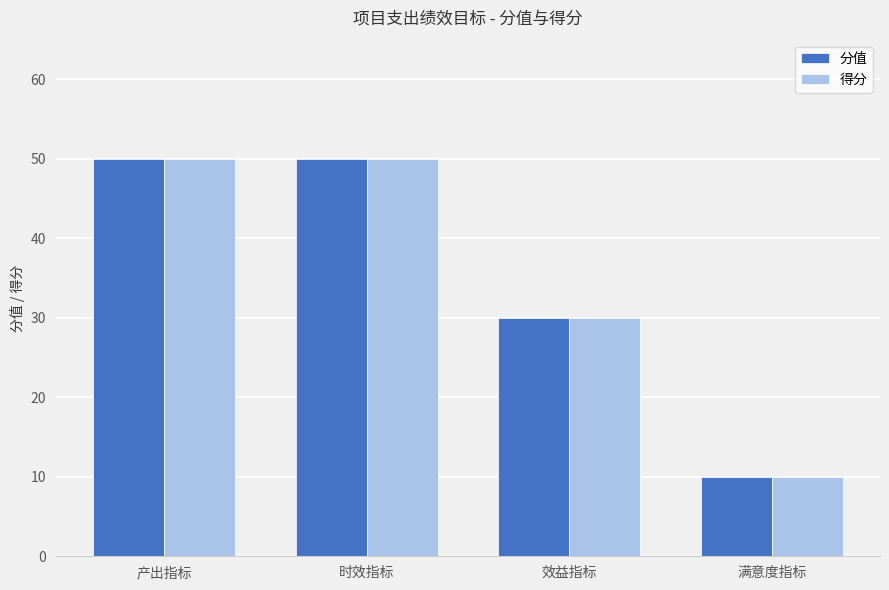

How many bars are there in total?

8